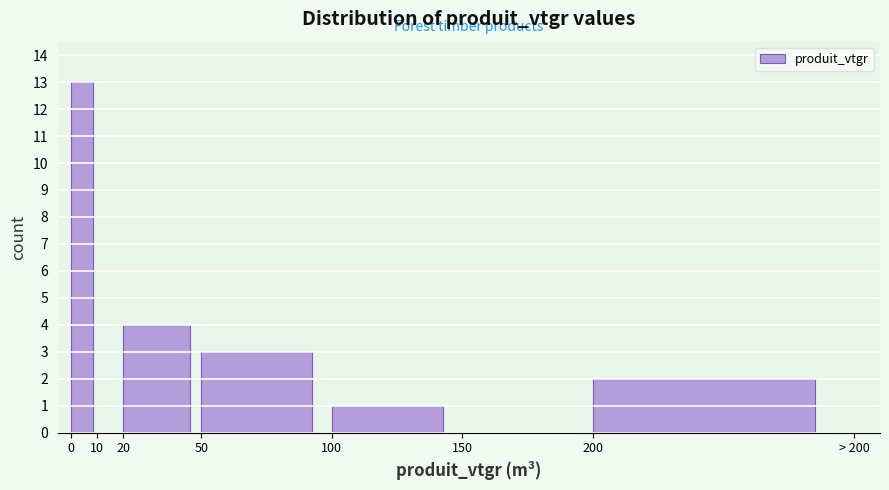

Reading left to right, list all the values displayed in this chart.

0=13	10=0	20=4	50=3	100=1	150=0	200=2